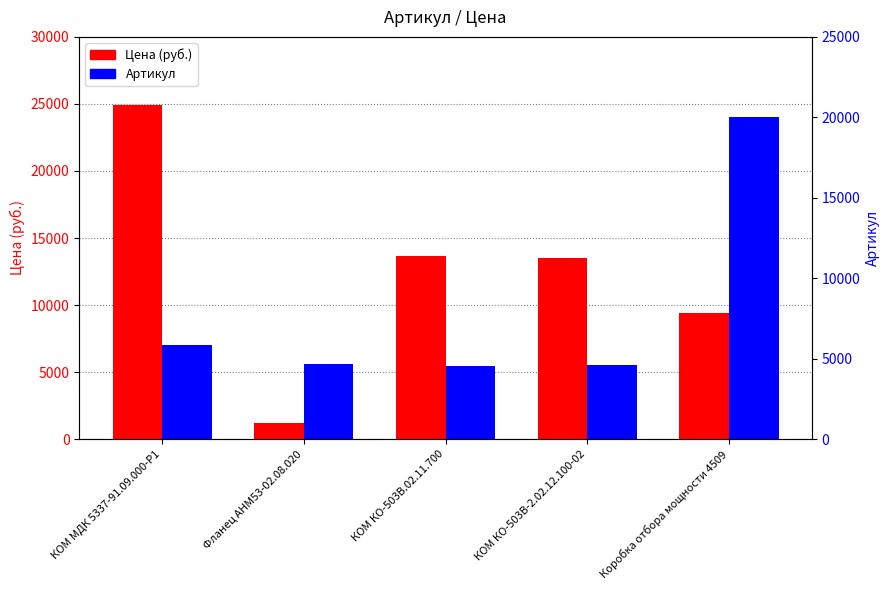

What are all the series names shown in the legend?

Цена (руб.), Артикул